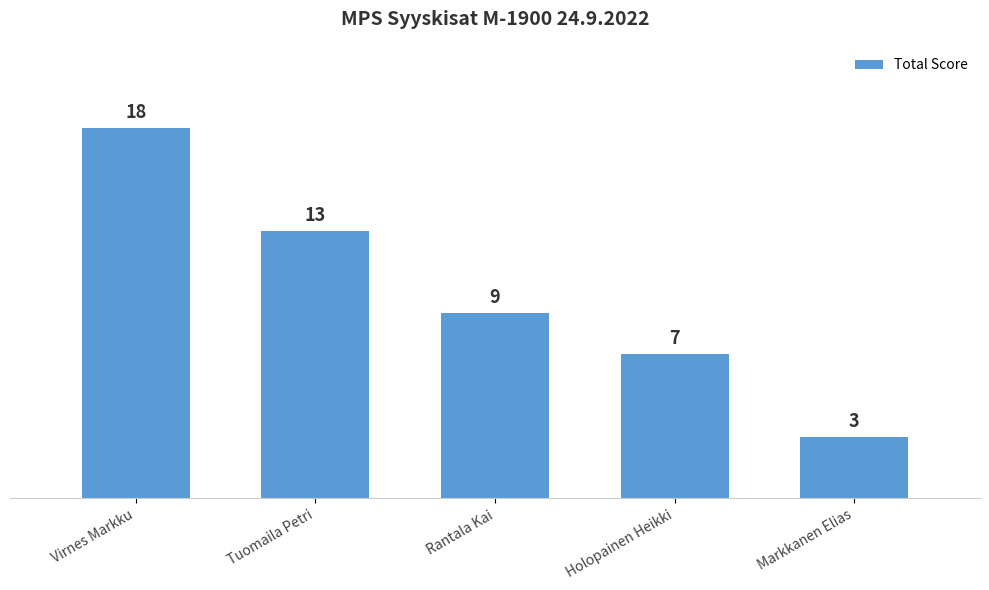

Rank the categories by value from lowest to highest.

Markkanen Elias, Holopainen Heikki, Rantala Kai, Tuomaila Petri, Virnes Markku